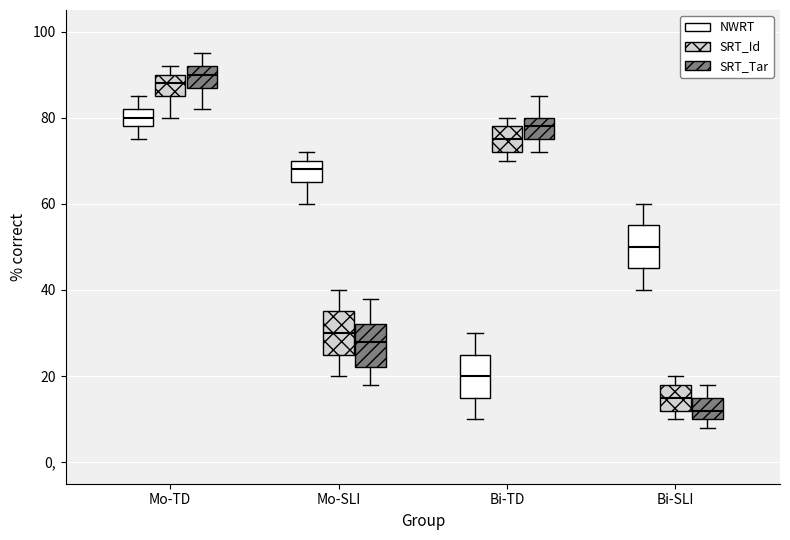

Reading left to right, read every box against the y-axis: the position of its median line, the range the box covers, and the ends of its whiskers. The values are not printed on the chart, so give them approximately, as read against the axis.

Mo-TD (NWRT): median 80, box 78 to 82, whiskers 76 to 86
Mo-TD (SRT_Id): median 88, box 86 to 90, whiskers 80 to 92
Mo-TD (SRT_Tar): median 90, box 88 to 92, whiskers 82 to 96
Mo-SLI (NWRT): median 68, box 66 to 70, whiskers 60 to 72
Mo-SLI (SRT_Id): median 30, box 26 to 36, whiskers 20 to 40
Mo-SLI (SRT_Tar): median 28, box 22 to 32, whiskers 18 to 38
Bi-TD (NWRT): median 20, box 16 to 26, whiskers 10 to 30
Bi-TD (SRT_Id): median 76, box 72 to 78, whiskers 70 to 80
Bi-TD (SRT_Tar): median 78, box 76 to 80, whiskers 72 to 86
Bi-SLI (NWRT): median 50, box 46 to 56, whiskers 40 to 60
Bi-SLI (SRT_Id): median 16, box 12 to 18, whiskers 10 to 20
Bi-SLI (SRT_Tar): median 12, box 10 to 16, whiskers 8 to 18